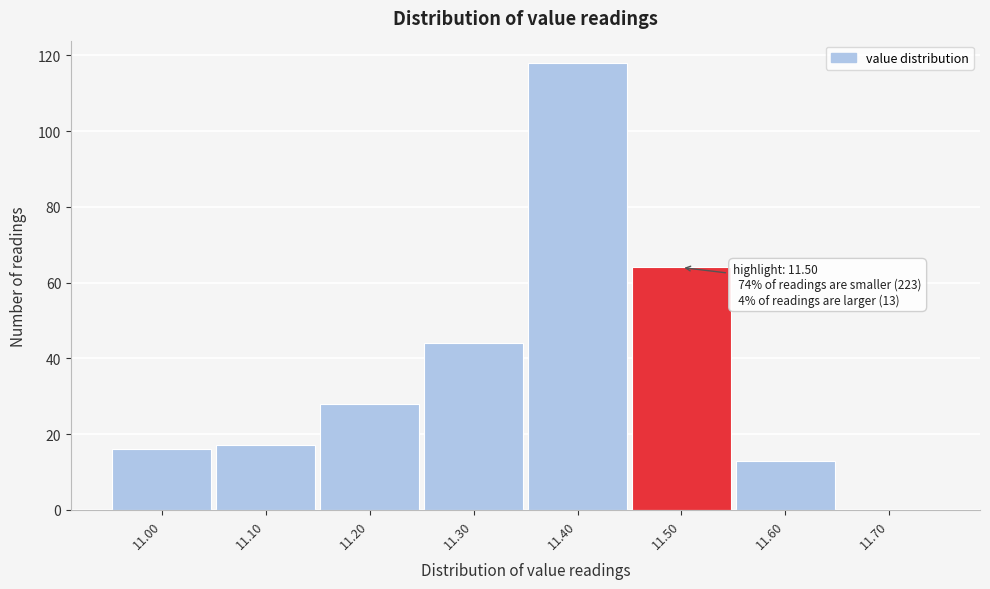

Over which range of the x-axis is the bar tallest?

11.35 to 11.45